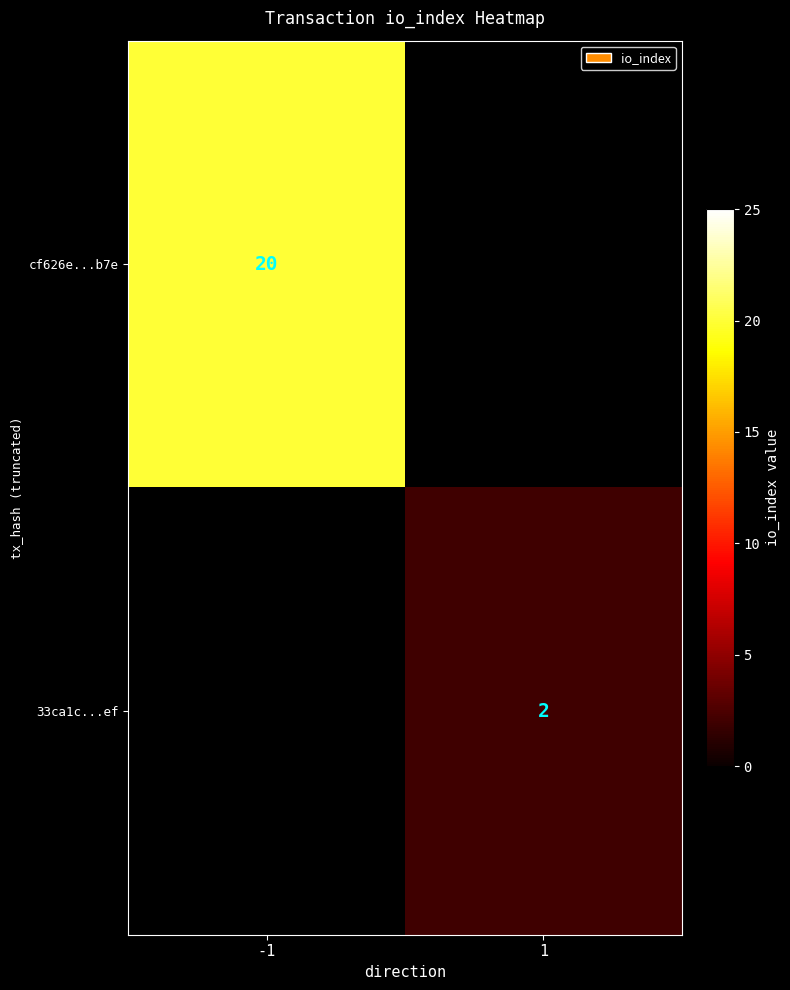

What is the greatest value displayed?

20.0